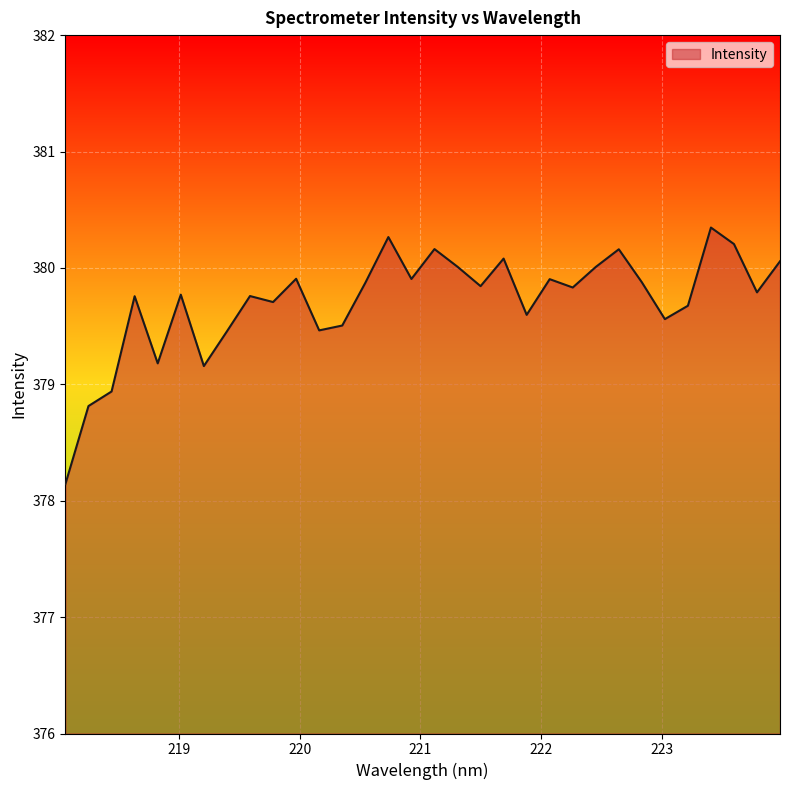

What is the difference between the maximum and minimum values?

2.2